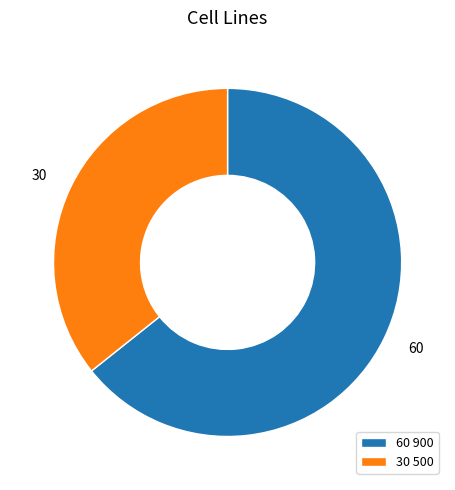

Is it true that 30 is 22% of the pie?

False